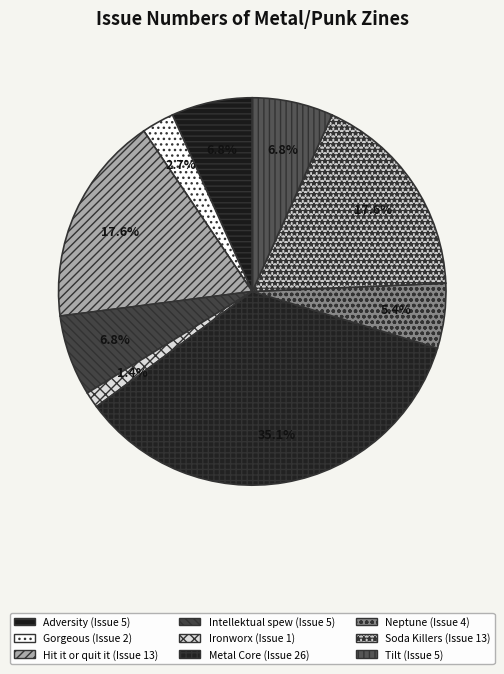

Count the number of slices in the pie.

9